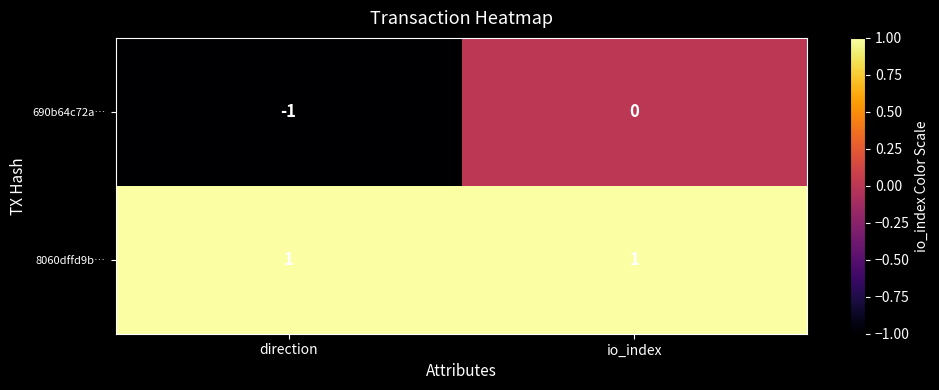

Which series has the largest range (max minus min)?

690b64c72a…